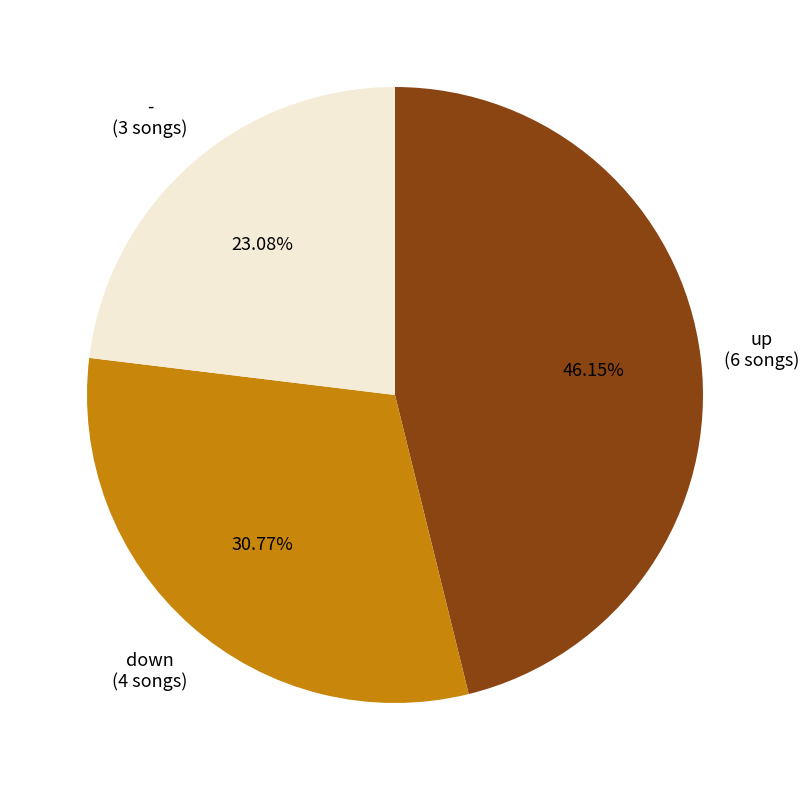

Between down and -, which is larger?

down